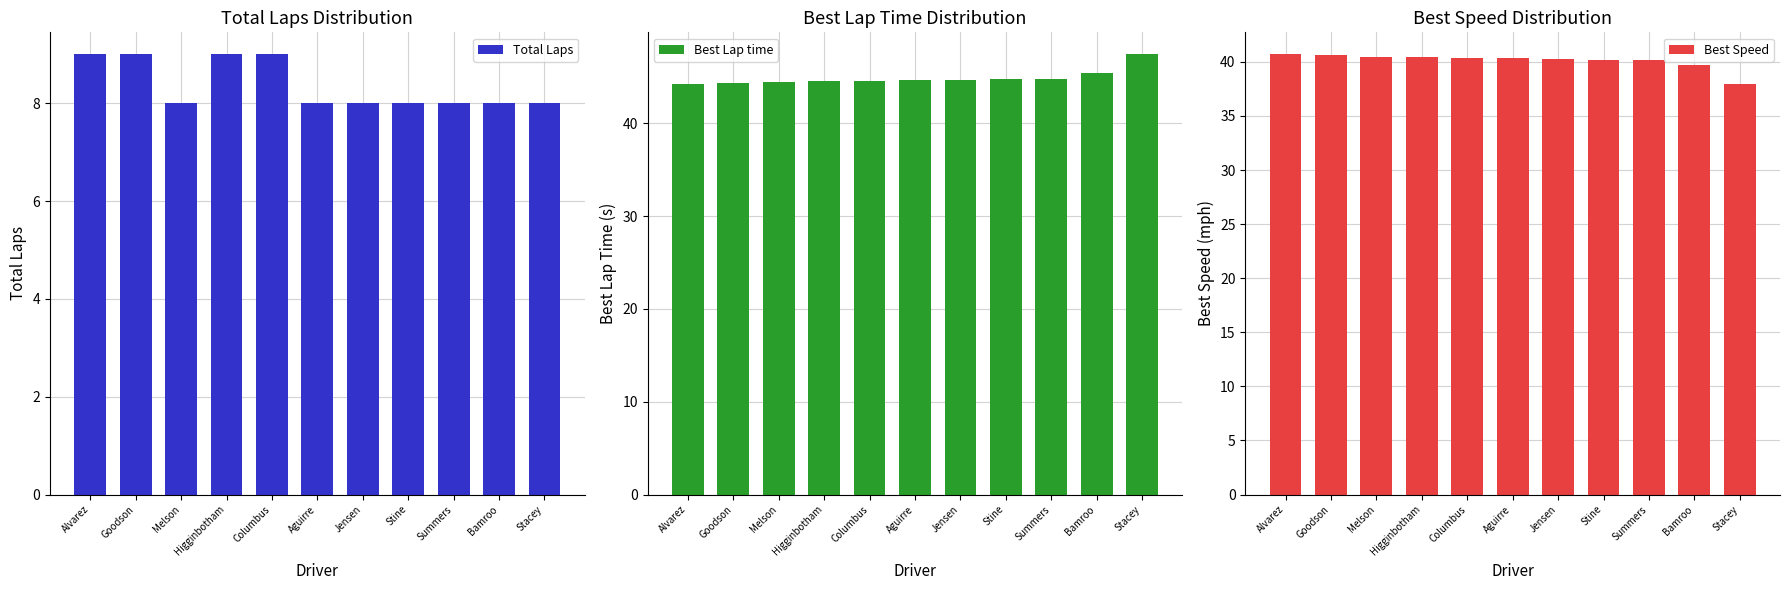

Which has a higher value, Summers or Melson?

Summers